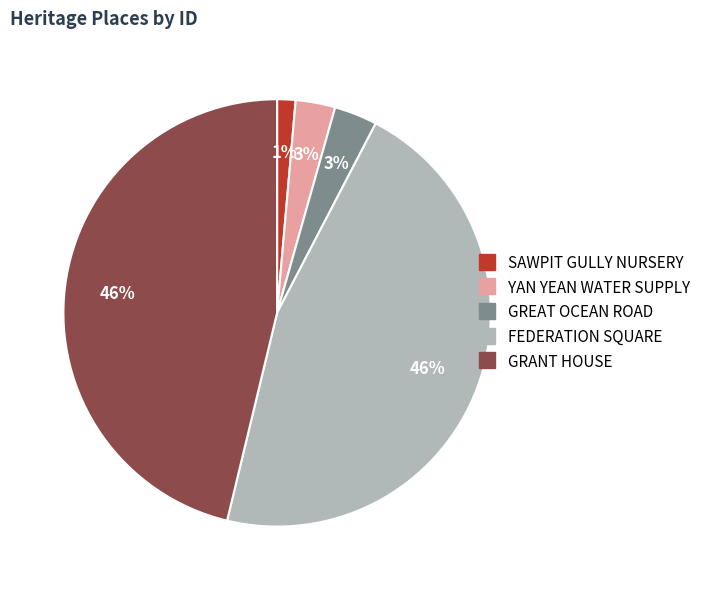

Count the number of slices in the pie.

5